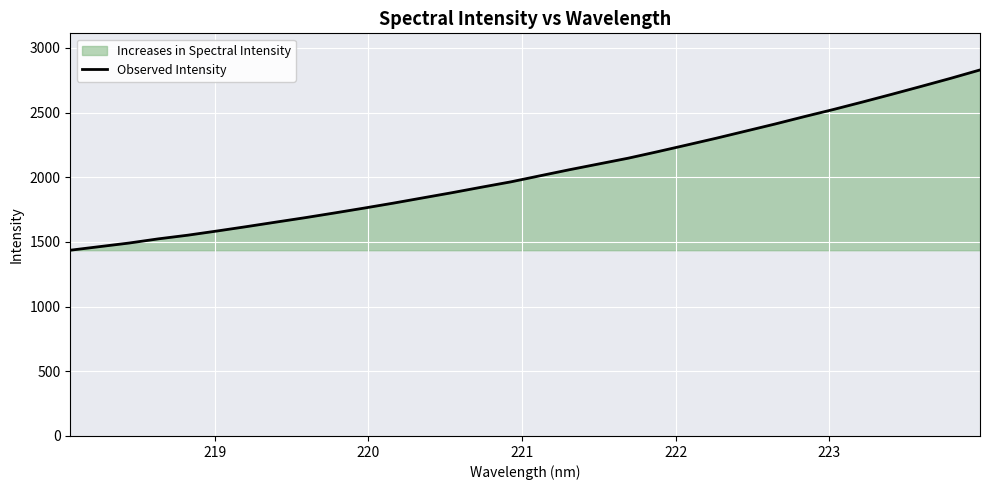

Reading right to left, extract all data points from this chart.

2829.3	2764.6	2702.6	2641.6	2581.8	2523.6	2468.0	2410.8	2356.0	2301.3	2249.0	2197.2	2147.1	2102.6	2058.0	2011.3	1964.1	1922.8	1880.5	1840.2	1799.8	1761.3	1723.9	1687.5	1653.0	1618.2	1584.5	1552.0	1523.7	1491.3	1463.5	1435.8